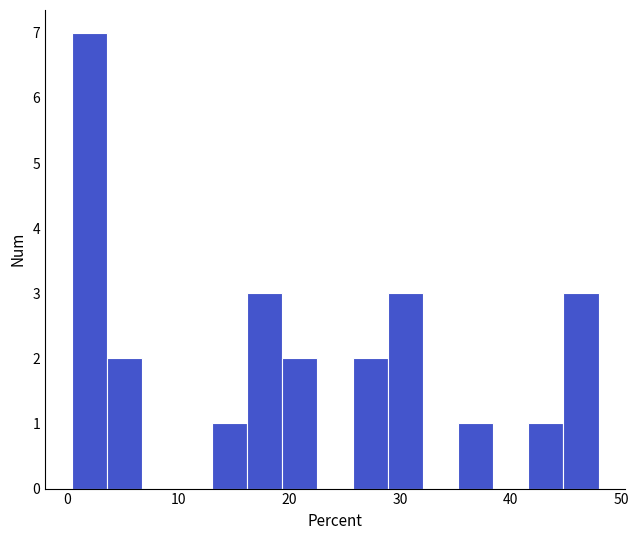

Around what value on the x-axis is the tallest bar? Give the approximate position of its centre, as read against the axis.

2